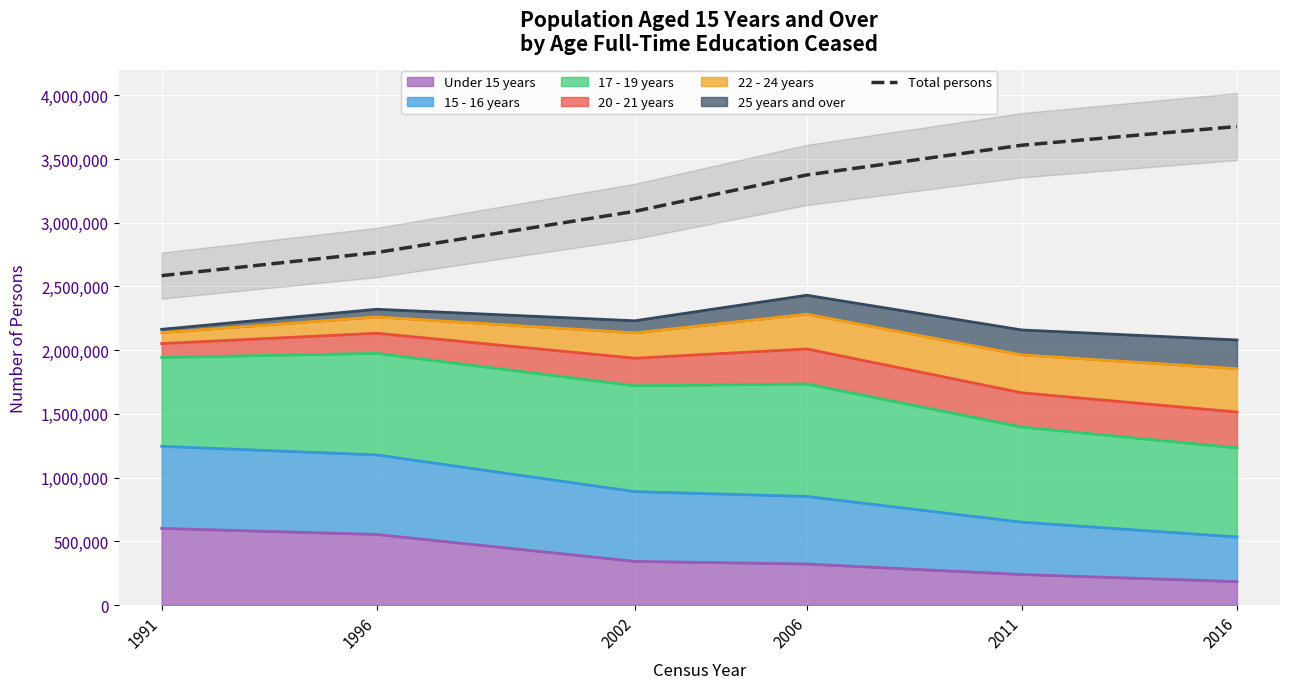

List the labels in order of value, largest first.

2016, 2011, 2006, 2002, 1996, 1991